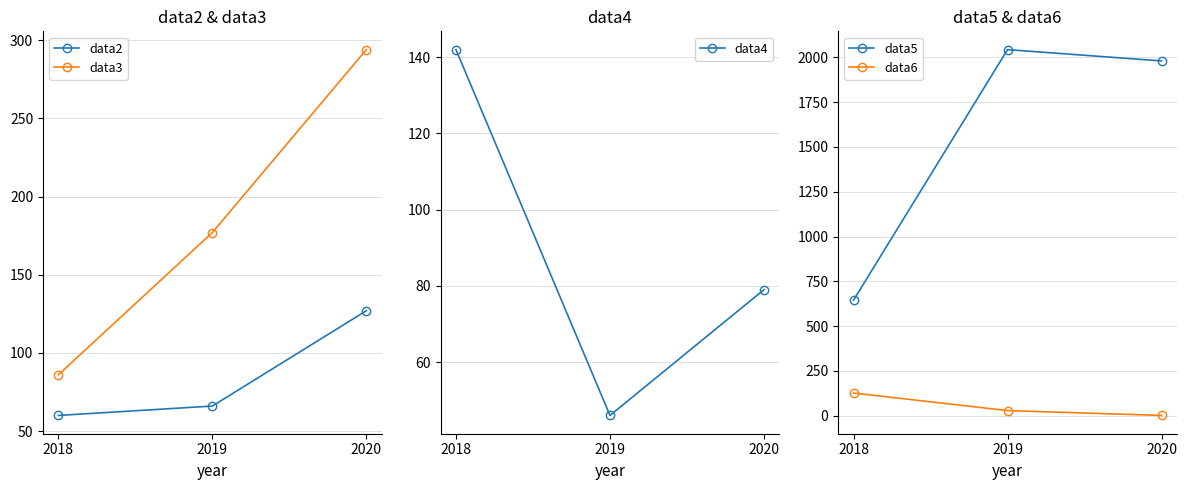

Reading right to left, list all the values displayed in this chart.

data2: 127	66	60
data3: 294	177	86
data4: 79	46	142
data5: 1980	2043	645
data6: 2	29	127